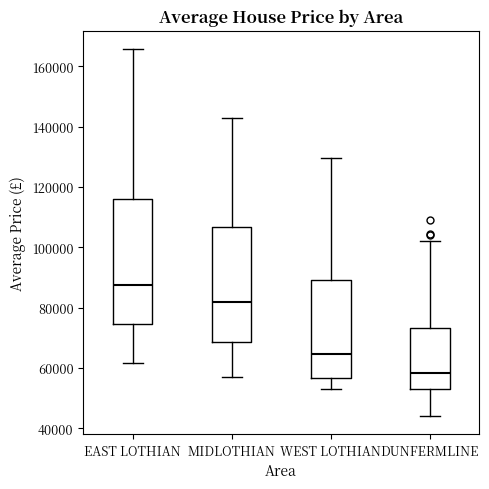

Where is the lower edge of the box for MIDLOTHIAN on the y-axis? The values are not printed on the chart, so give them approximately, as read against the axis.

68000